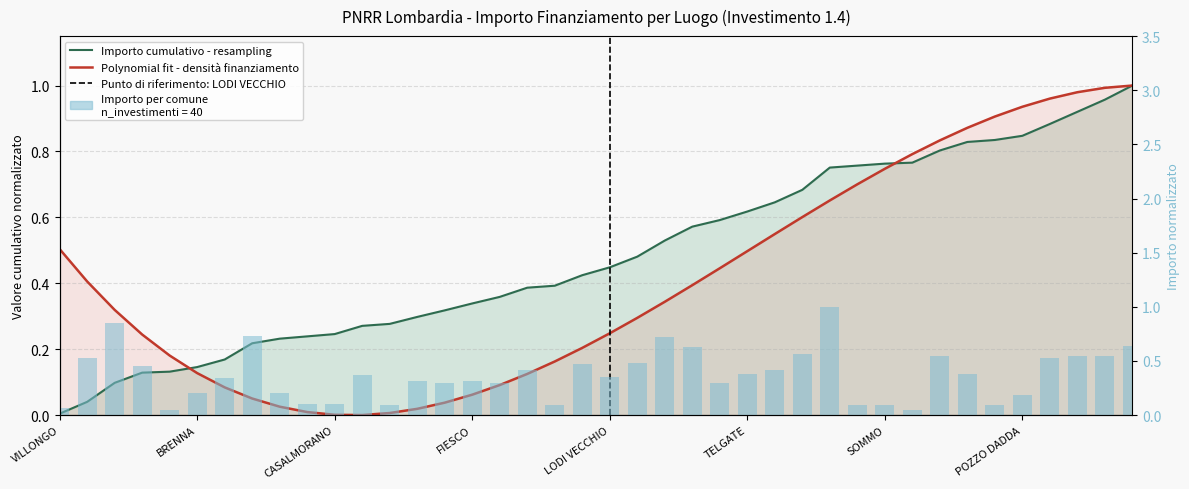

Does the chart contain any negative values?

No